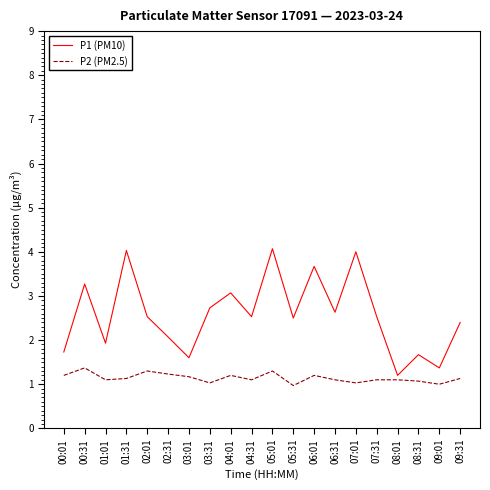

What is the difference between the maximum and minimum values in the P2 (PM2.5) series?

0.4